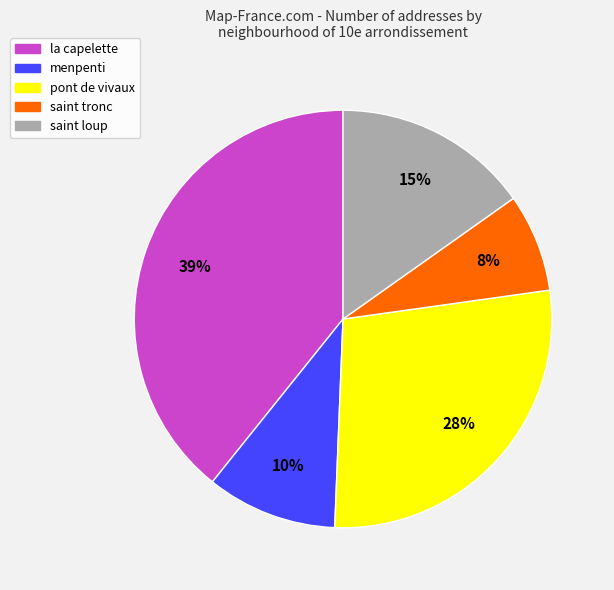

What is the ratio of the value at saint loup to the value at pont de vivaux?

0.5